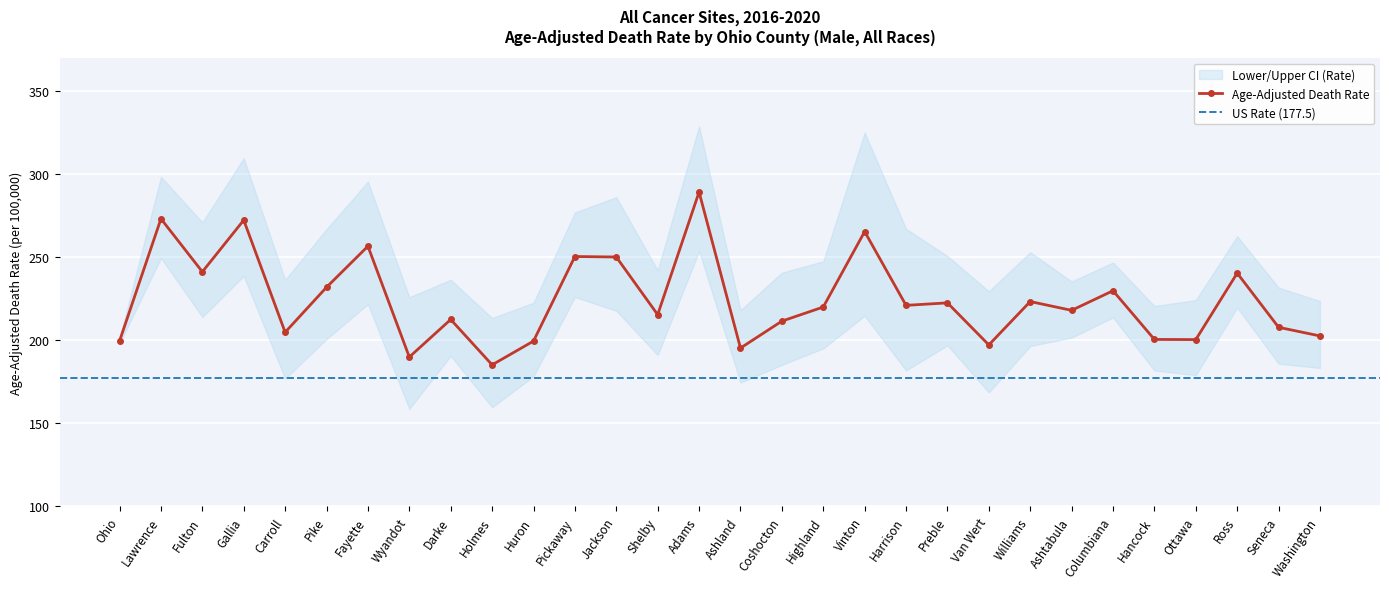

At which category does the chart reach its minimum across all series?

Wyandot